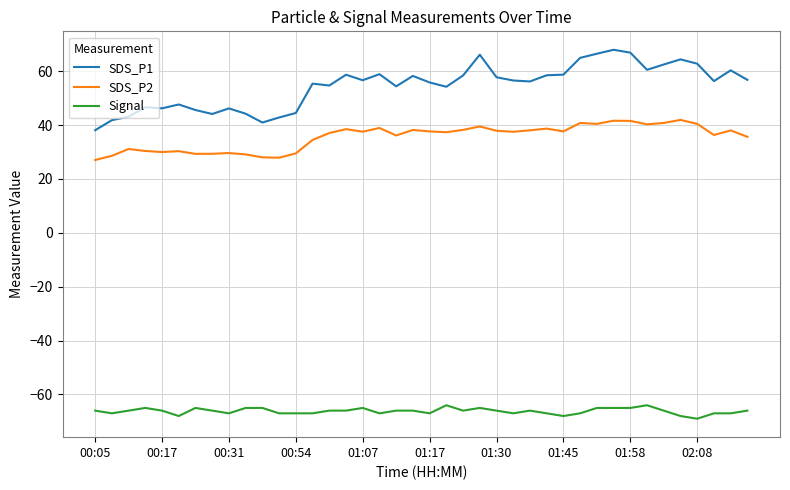

What is the highest value of the SDS_P1 series?

67.9